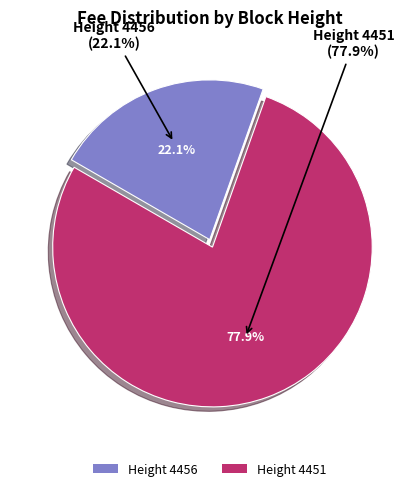

What percentage do 4451 and 4456 together represent?

100.0%